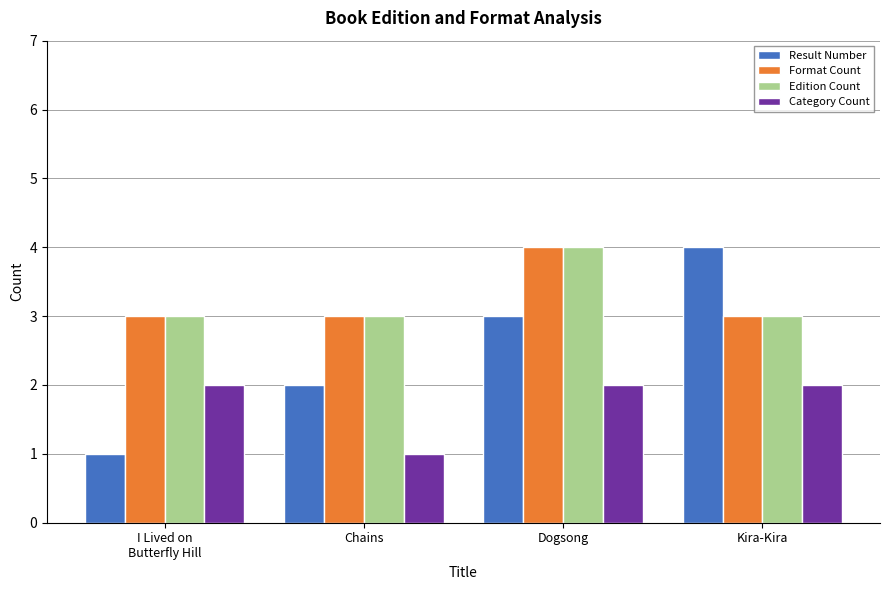

What is the average value of the Edition Count series?

3